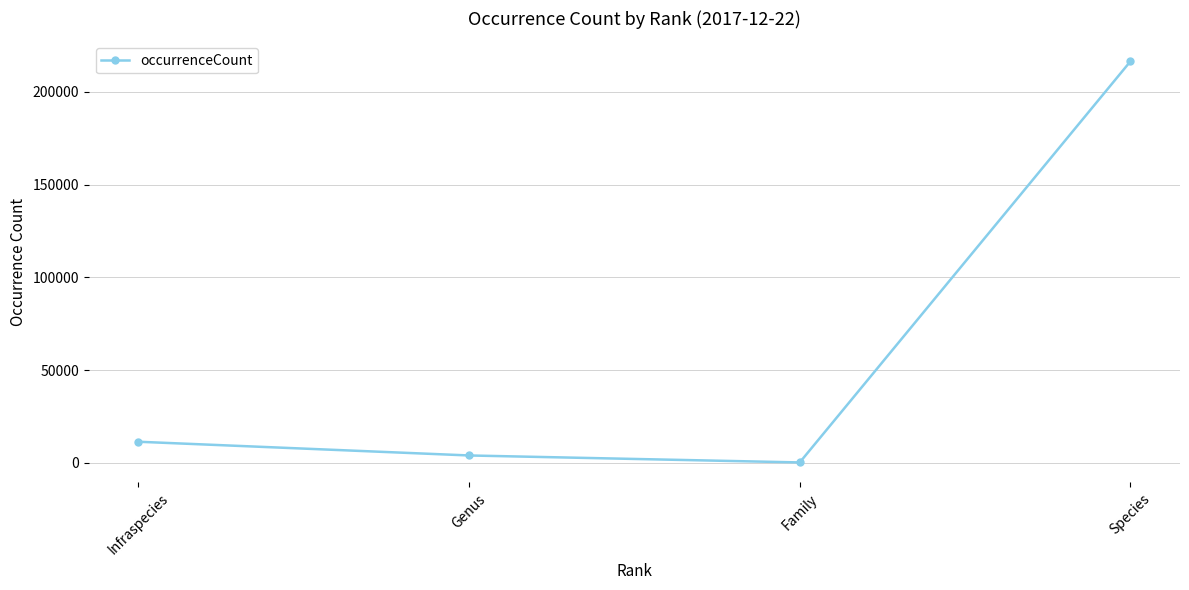

Reading left to right, what are all the values shown in this chart?

11412	4016	256	216424